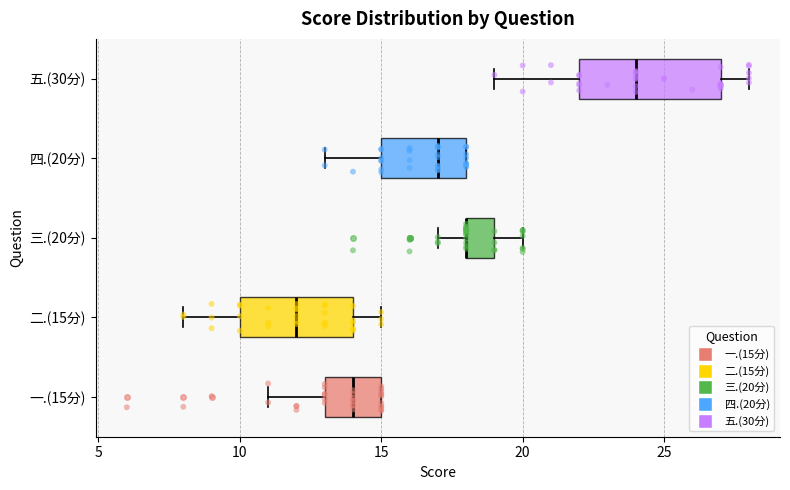

Which box is the widest, from its left edge to its right edge?

五.(30分)